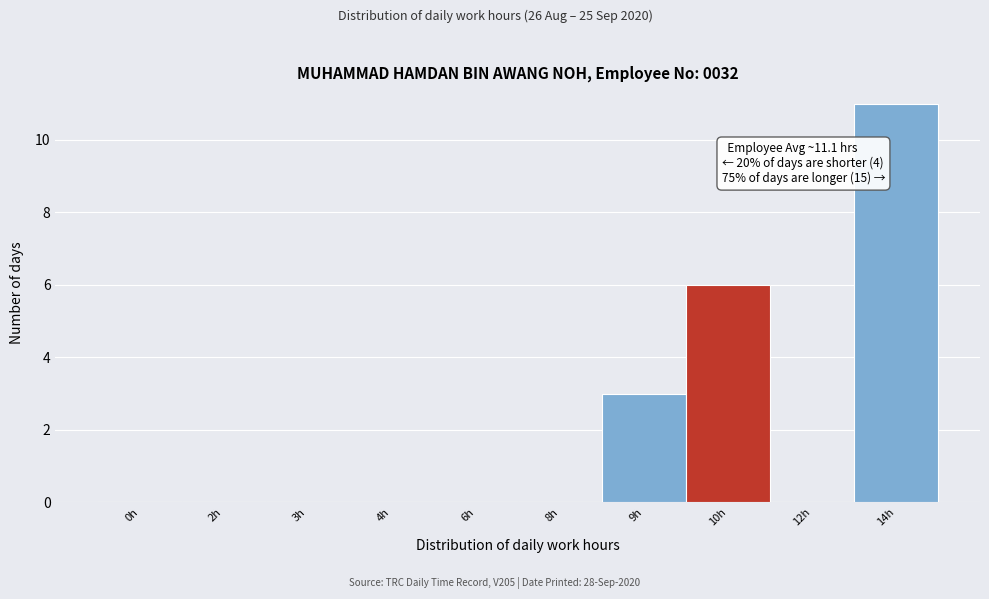

Reading right to left, list all the values displayed in this chart.

14h=11	12h=0	10h=6	9h=3	8h=0	6h=0	4h=0	3h=0	2h=0	0h=0